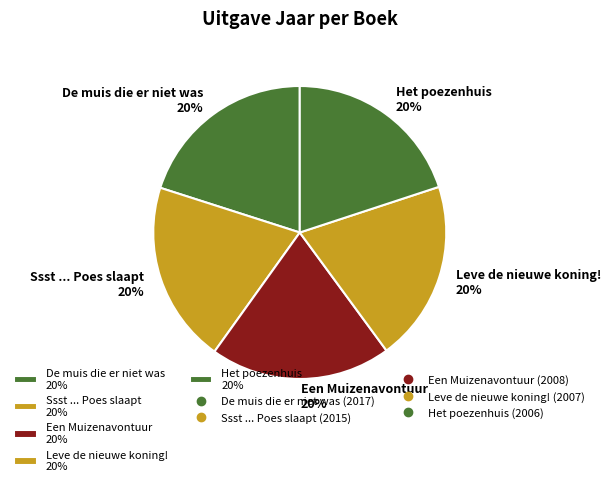

To the nearest percent, what portion does De muis die er niet was 20% represent?

20%